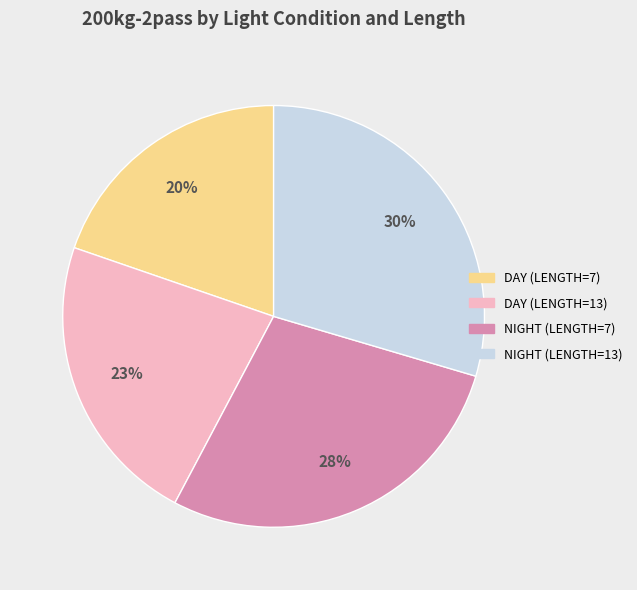

To the nearest percent, what is the difference between the largest and smallest slice percentages?

10%